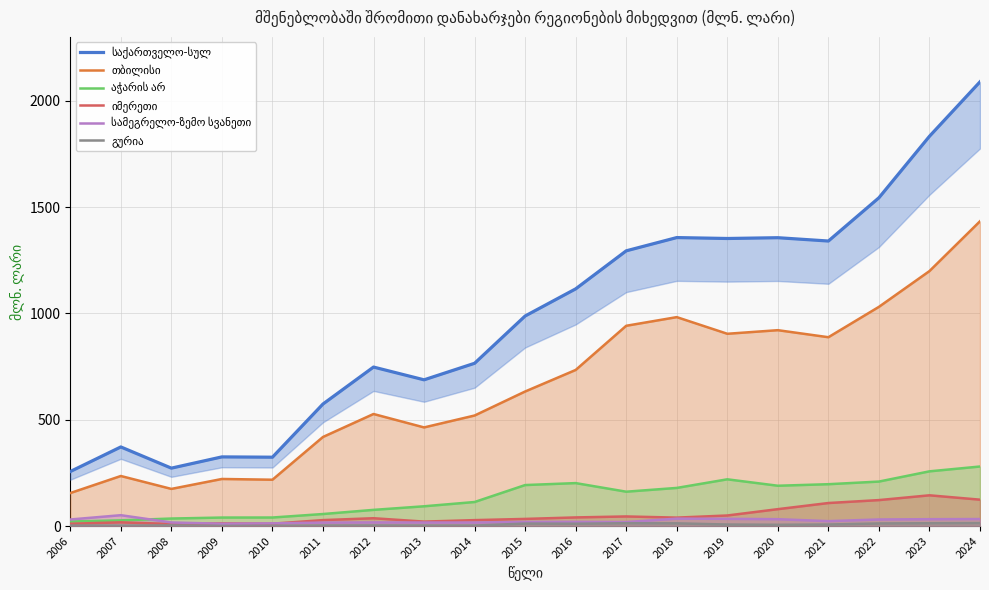

Which series has the largest range (max minus min)?

საქართველო-სულ